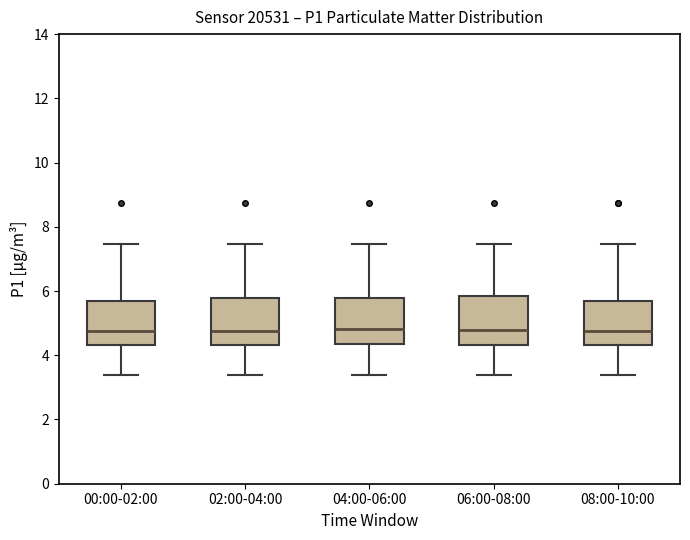

Reading left to right, read every box against the y-axis: the position of its median line, the range the box covers, and the ends of its whiskers. The values are not printed on the chart, so give them approximately, as read against the axis.

00:00-02:00: median 4.8, box 4.4 to 5.8, whiskers 3.4 to 7.4
02:00-04:00: median 4.8, box 4.4 to 5.8, whiskers 3.4 to 7.4
04:00-06:00: median 4.8, box 4.4 to 5.8, whiskers 3.4 to 7.4
06:00-08:00: median 4.8, box 4.4 to 5.8, whiskers 3.4 to 7.4
08:00-10:00: median 4.8, box 4.4 to 5.8, whiskers 3.4 to 7.4